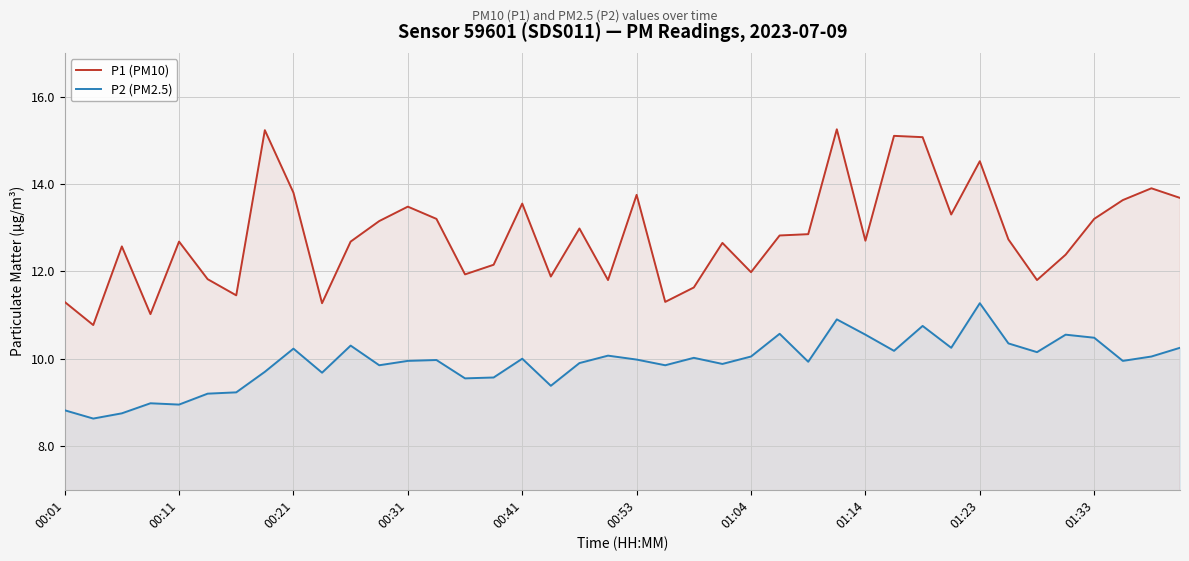

What is the sum of all P2 (PM2.5) values?

396.7